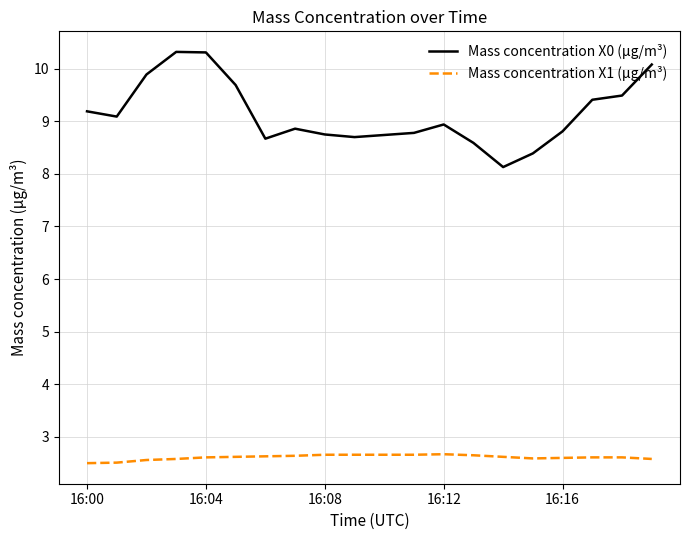

What is the highest value of the Mass concentration X0 (μg/m³) series?

10.3